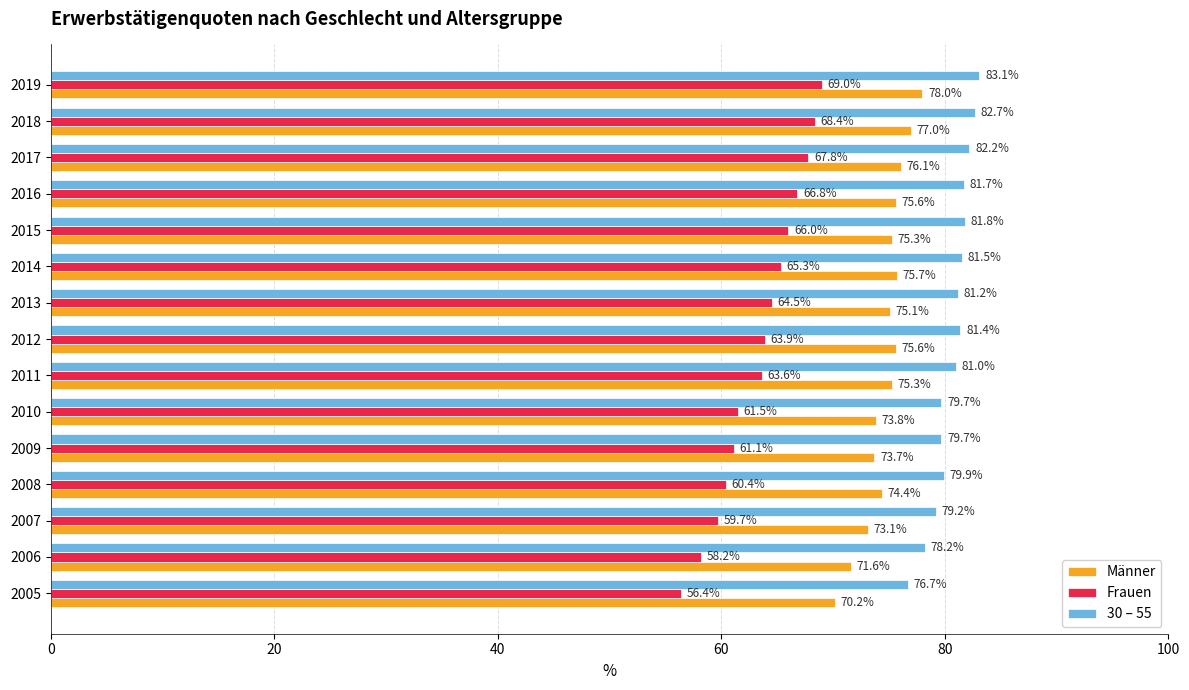

Which series has the largest range (max minus min)?

Frauen